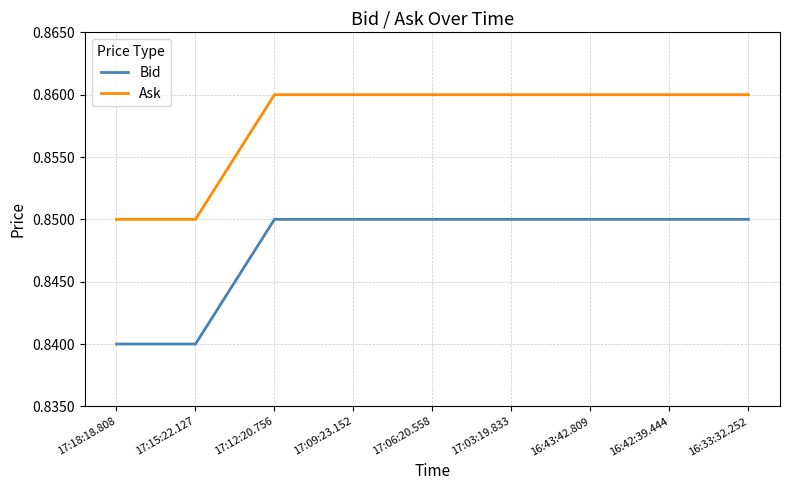

What is the sum of the Ask values at 17:09:23.152 and 16:43:42.809?

1.7